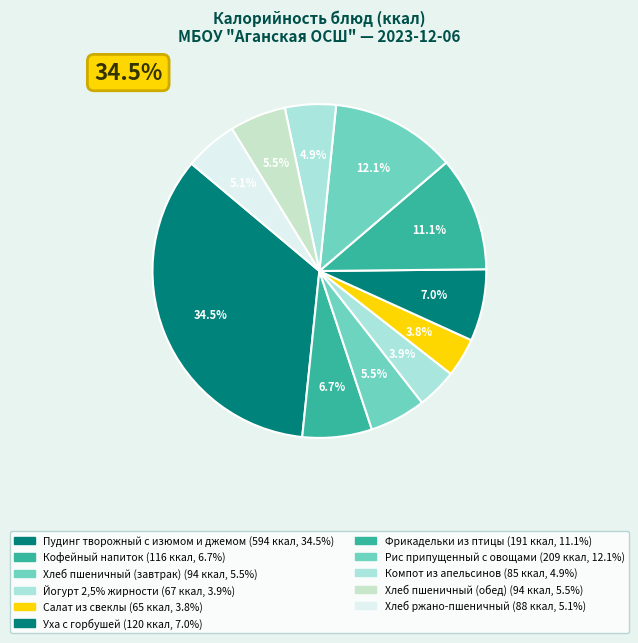

To the nearest percent, what is the average slice percentage?

9%